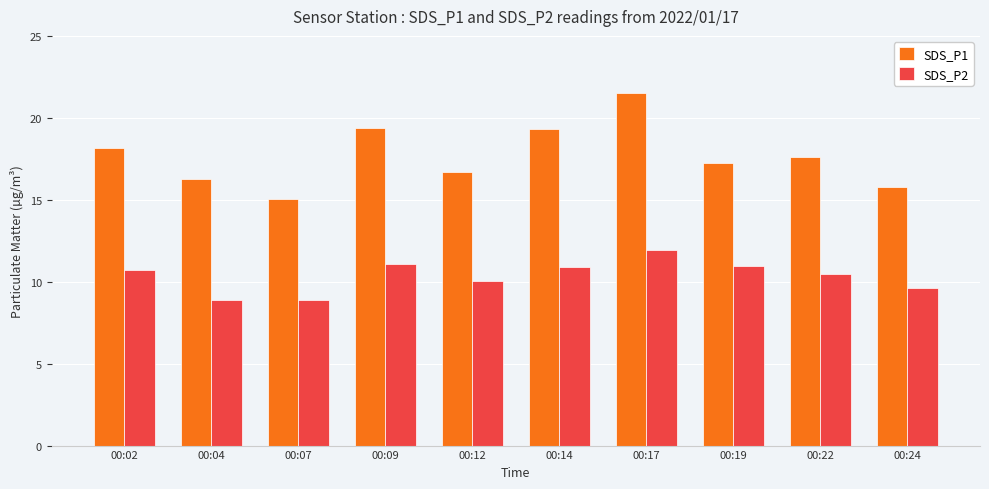

What is the lowest value of the SDS_P2 series?

8.9